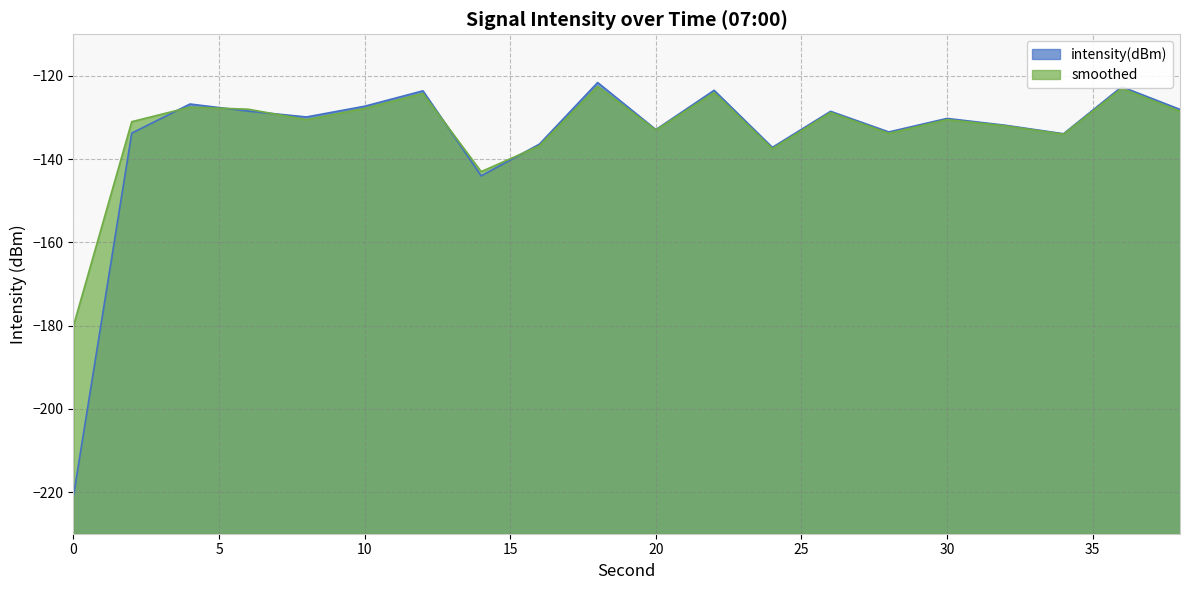

At which category is the sum across all series the highest?

18